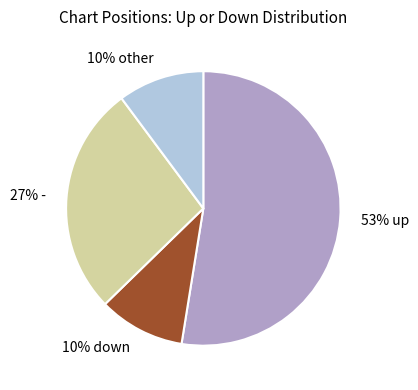

The 27% - slice represents 38% of the pie. True or false?

False